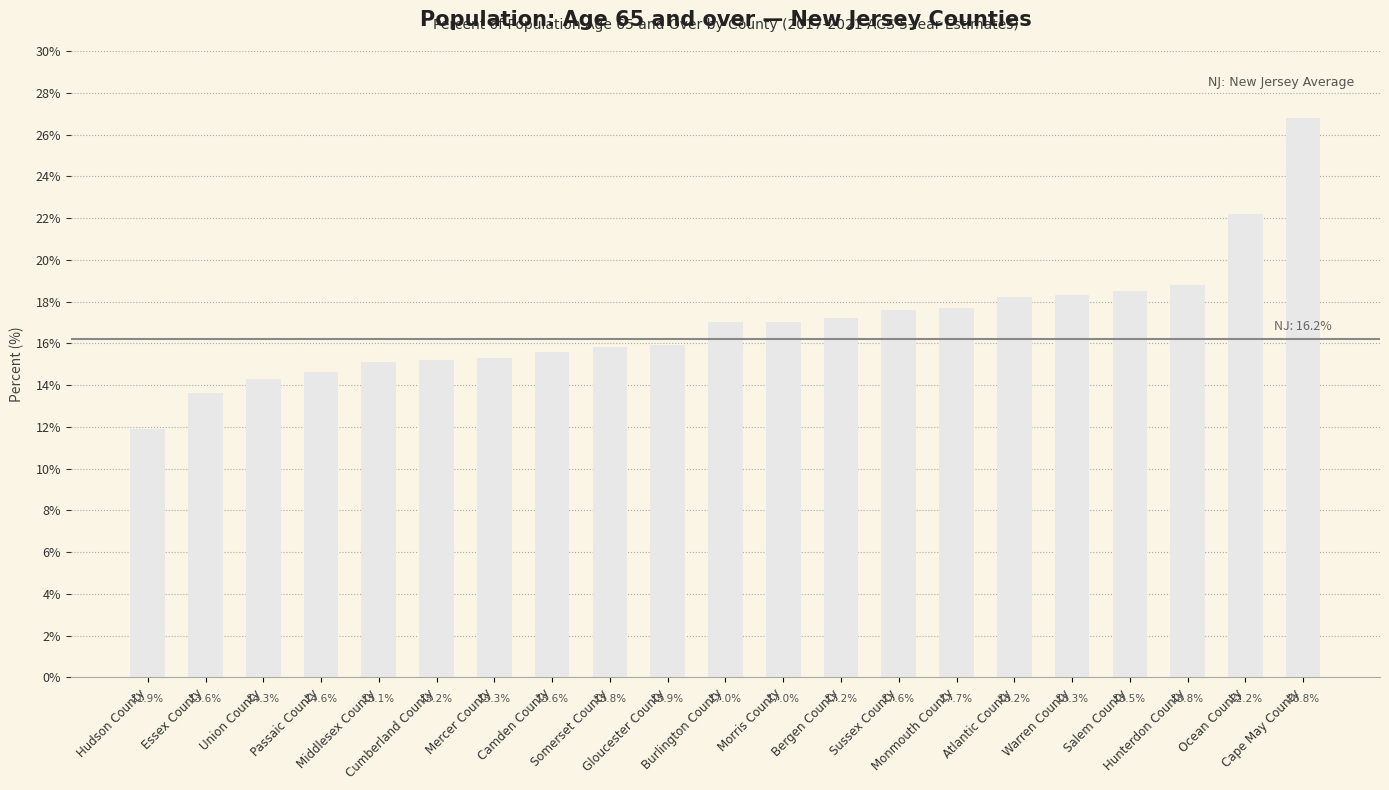

True or false: the data shows 29.4 at Atlantic County.

False